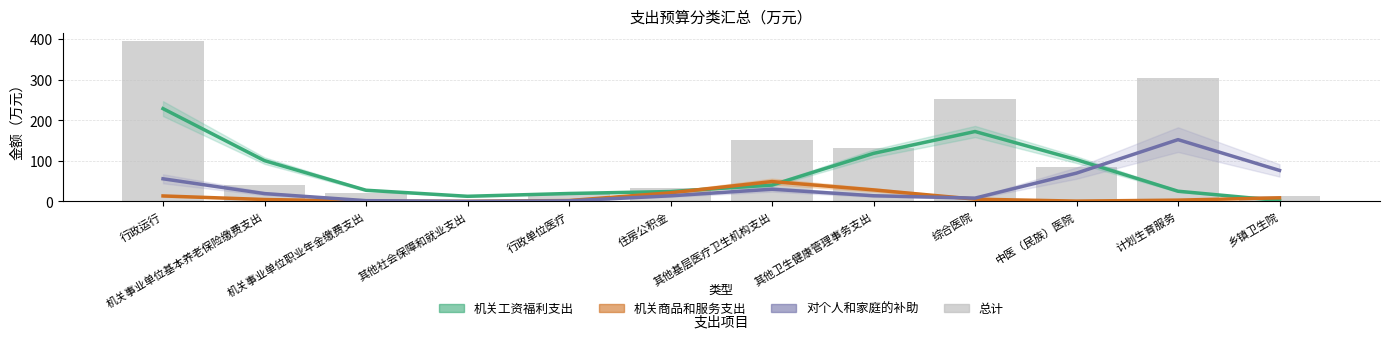

What is the difference between the maximum and minimum values in the 机关工资福利支出 series?

226.7